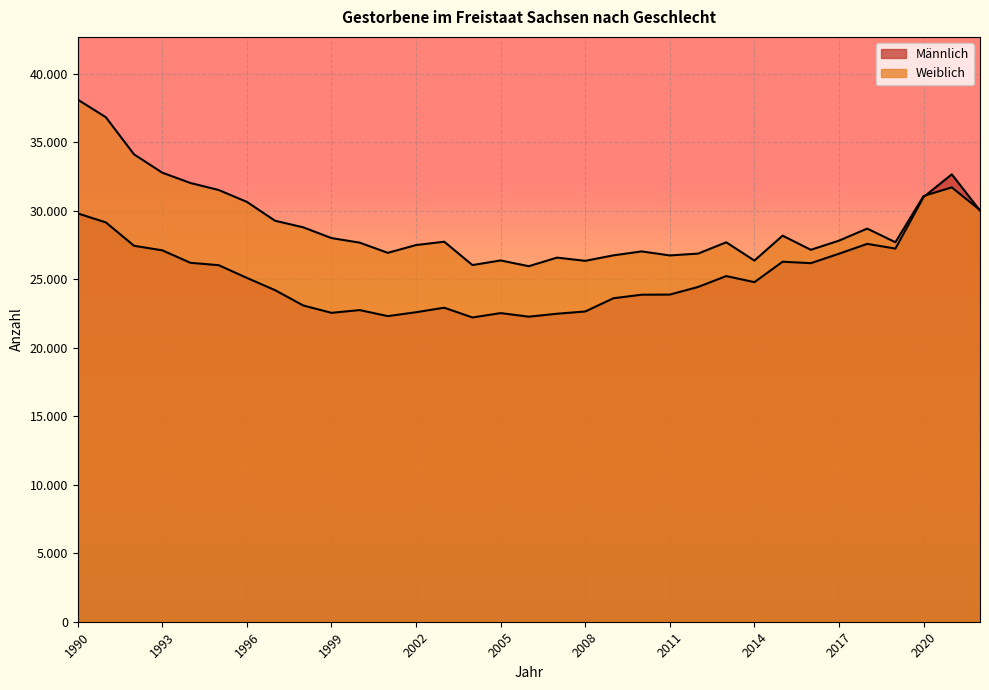

List the labels in order of Männlich value, largest first.

2021, 2020, 2022, 1990, 1991, 2018, 1992, 2019, 1993, 2017, 2015, 1994, 2016, 1995, 2013, 1996, 2014, 2012, 1997, 2011, 2010, 2009, 1998, 2003, 2000, 2008, 2002, 1999, 2005, 2007, 2001, 2006, 2004